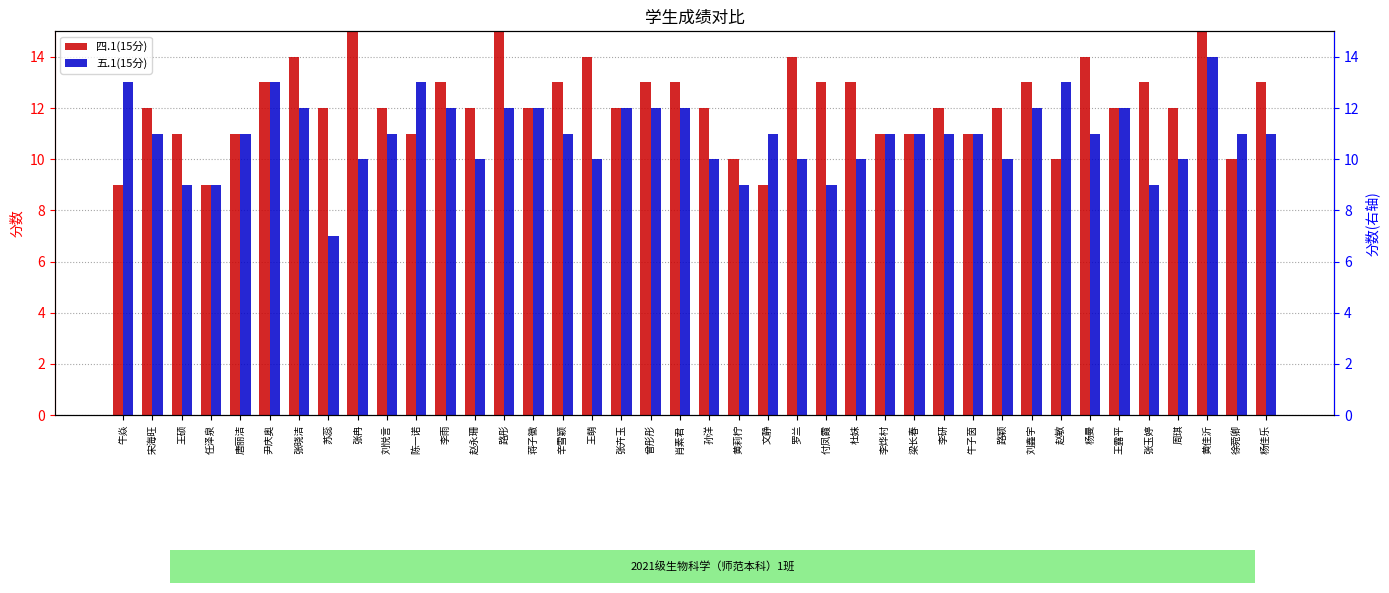

At which category is the sum across all series the highest?

黄佳沂